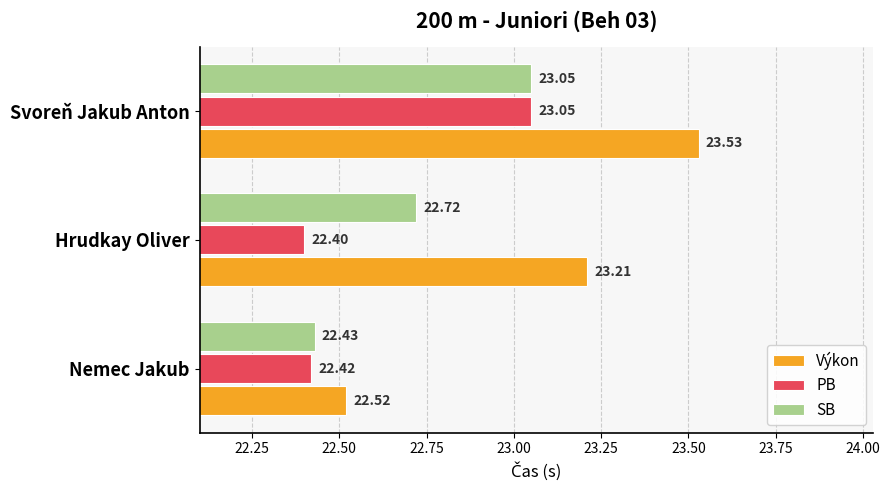

At which label is SB closest to 22?

Nemec Jakub